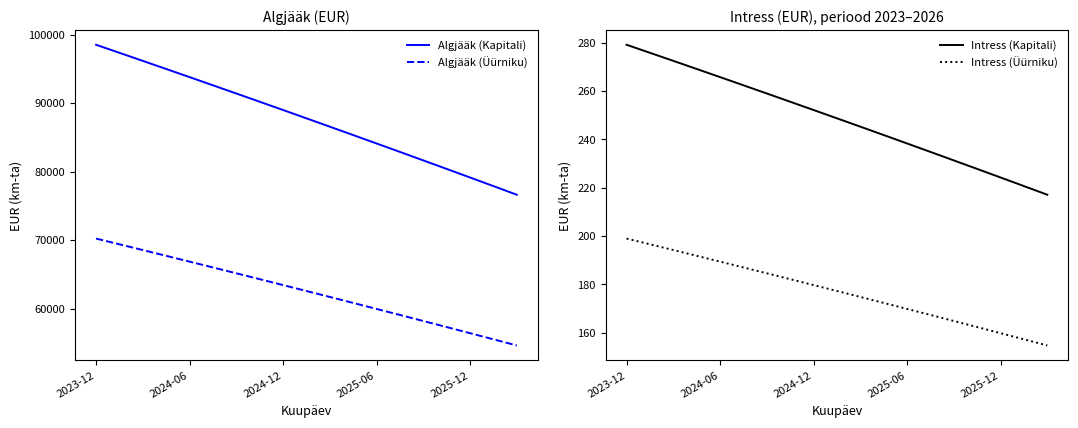

What is the highest value of the Algjääk (Kapitali) series?

98513.8